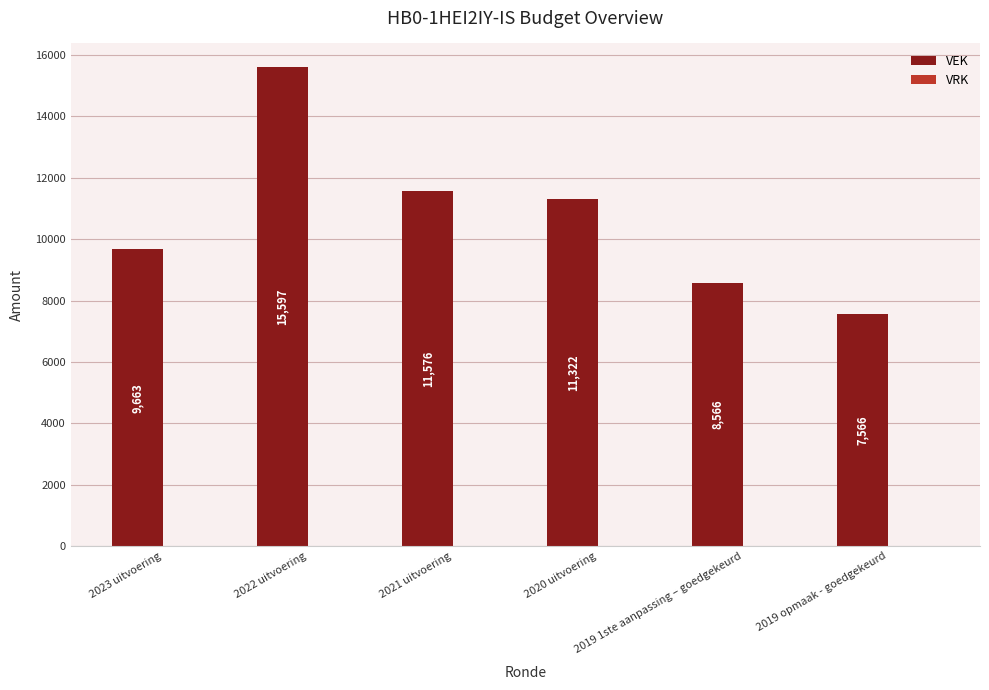

What is the minimum value shown in the chart?

7566